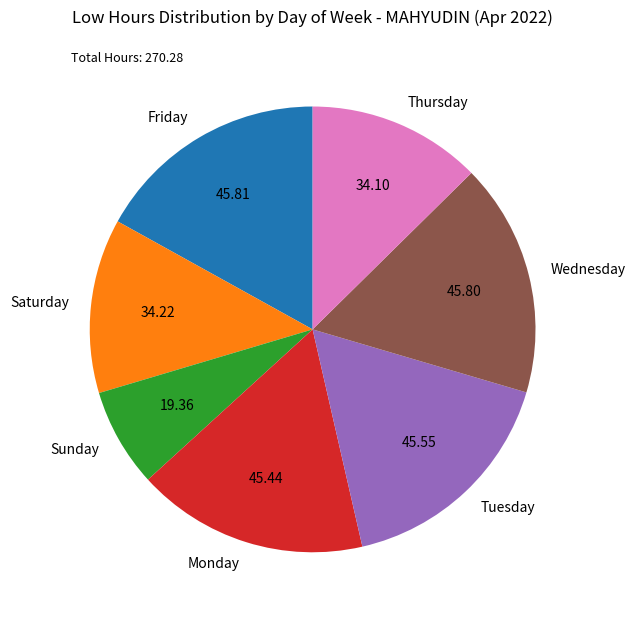

Is there any slice that represents more than half of the pie?

No